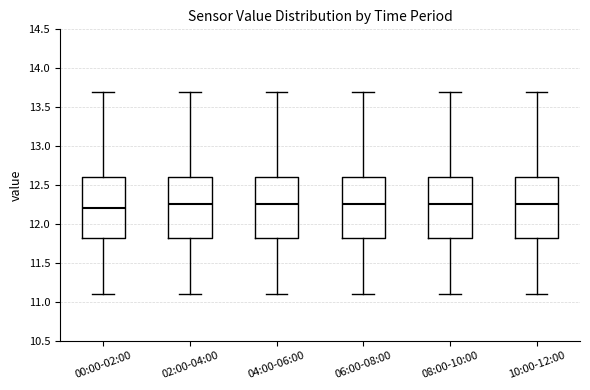

Where does the lower whisker of the box for 02:00-04:00 end on the y-axis? The values are not printed on the chart, so give them approximately, as read against the axis.

11.10